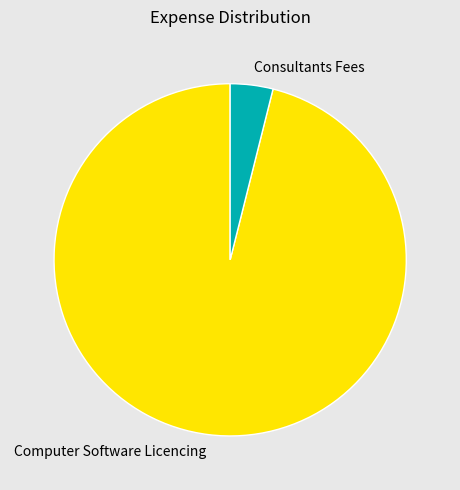

What is the ratio of the value at Computer Software Licencing to the value at Consultants Fees?

24.5